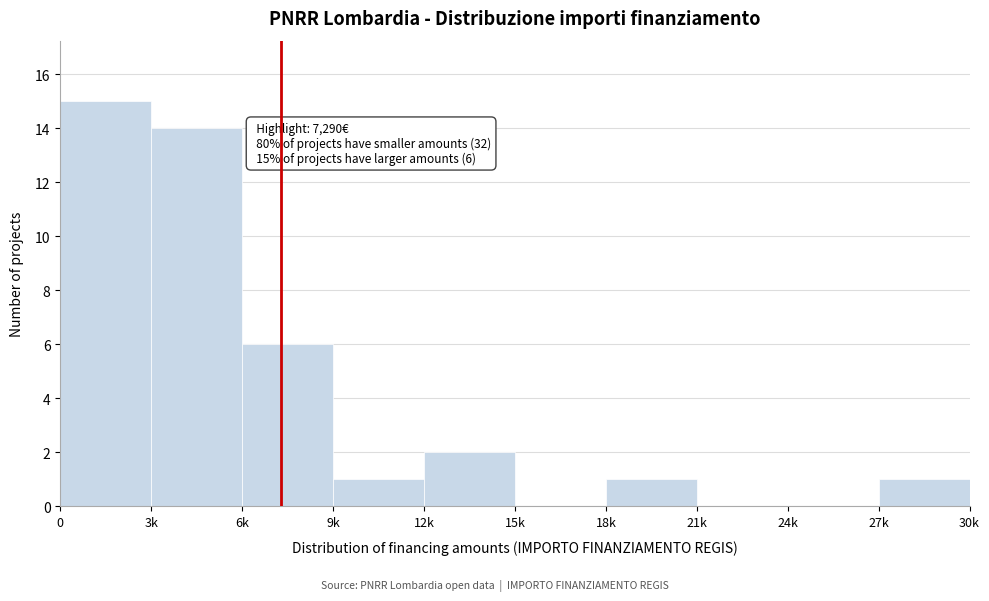

Reading right to left, extract all data points from this chart.

27k=1	24k=0	21k=0	18k=1	15k=0	12k=2	9k=1	6k=6	3k=14	0=15